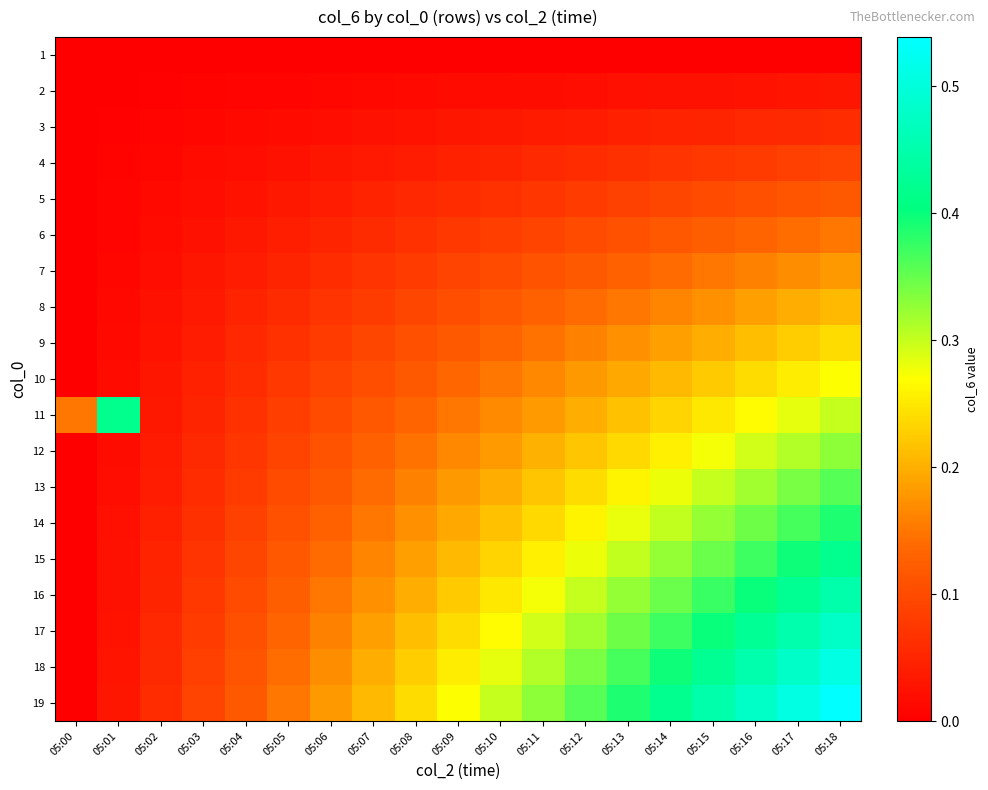

How many series are shown in this chart?

19